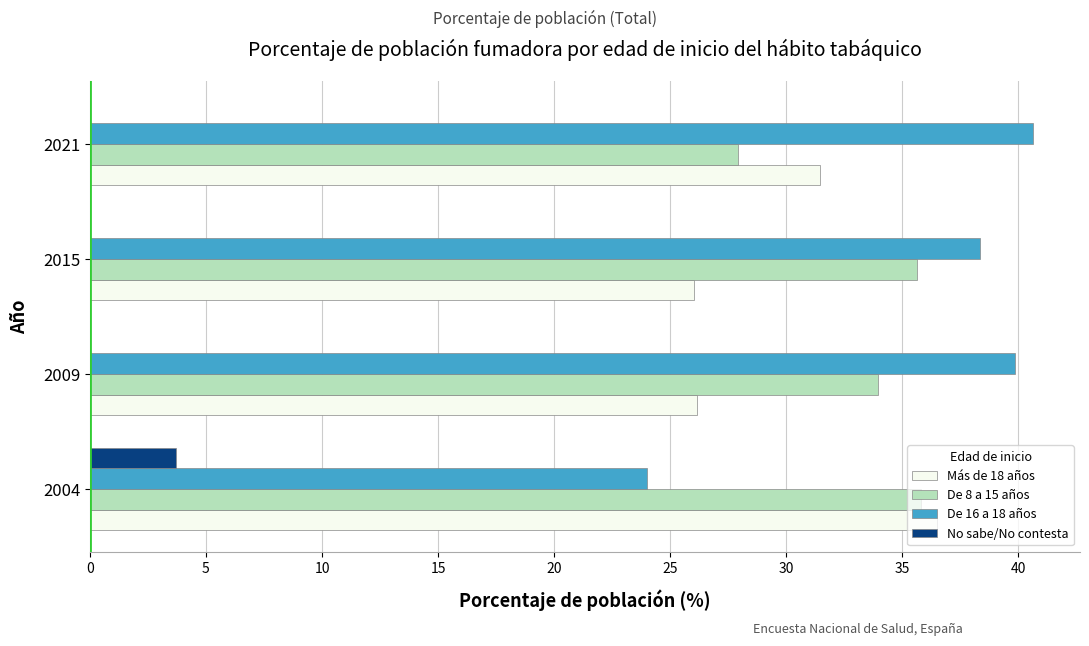

What is the sum of all No sabe/No contesta values?

3.7